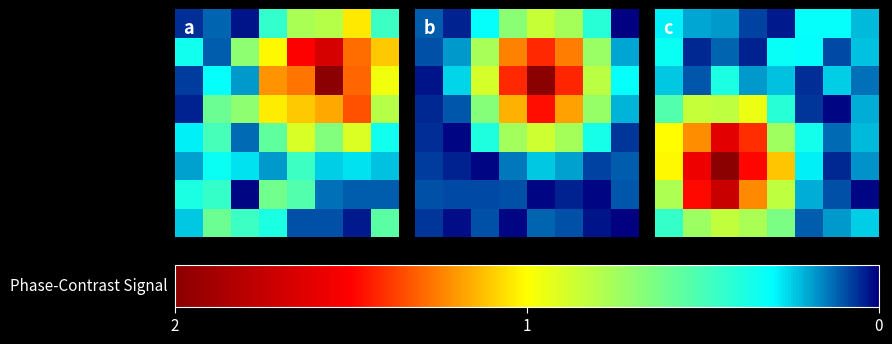

At which category is the sum across all series the highest?

2